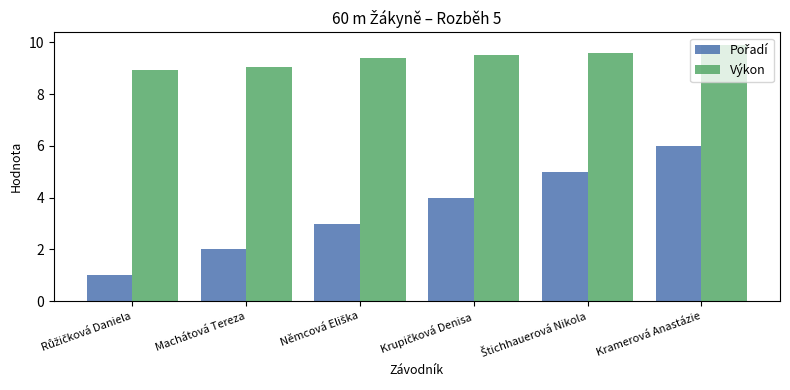

What value does the Výkon series have at Machátová Tereza?

9.1